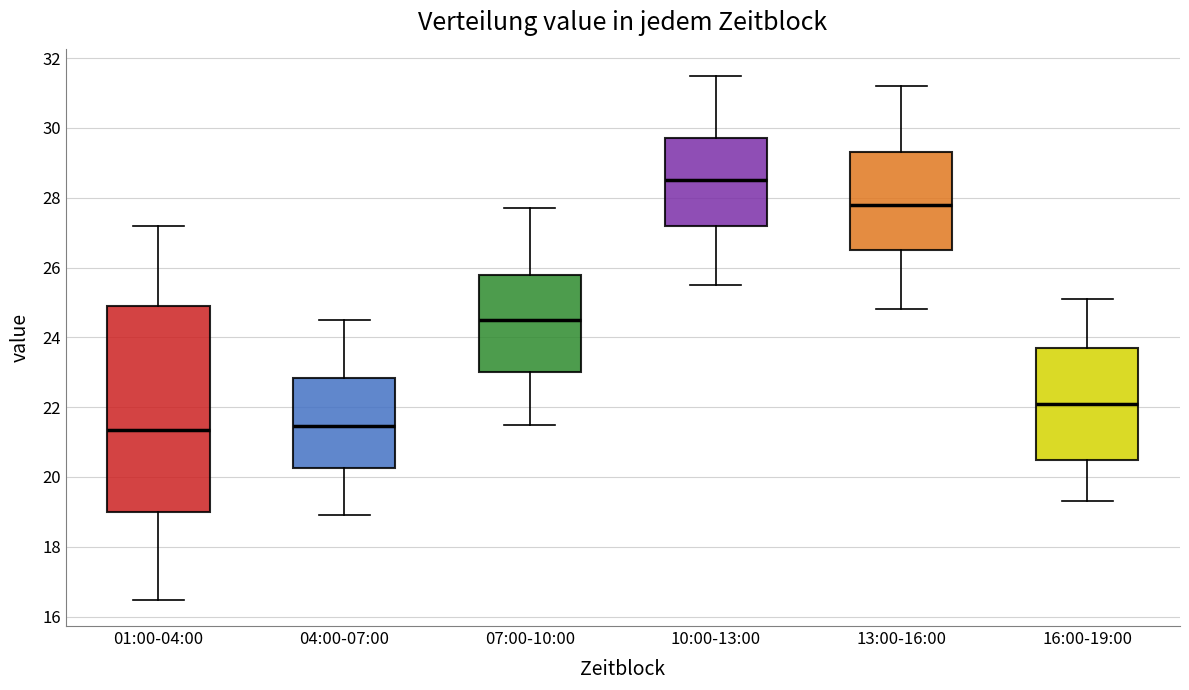

Reading left to right, transcribe this box plot: for each box, give where its median line is, the range the box spans, and where its two whiskers end, as read against the y-axis. The values are not printed on the chart, so give them approximately, as read against the axis.

01:00-04:00: median 21.4, box 19.0 to 25.0, whiskers 16.4 to 27.2
04:00-07:00: median 21.4, box 20.2 to 22.8, whiskers 19.0 to 24.6
07:00-10:00: median 24.6, box 23.0 to 25.8, whiskers 21.6 to 27.8
10:00-13:00: median 28.6, box 27.2 to 29.8, whiskers 25.6 to 31.6
13:00-16:00: median 27.8, box 26.6 to 29.4, whiskers 24.8 to 31.2
16:00-19:00: median 22.2, box 20.6 to 23.8, whiskers 19.4 to 25.2